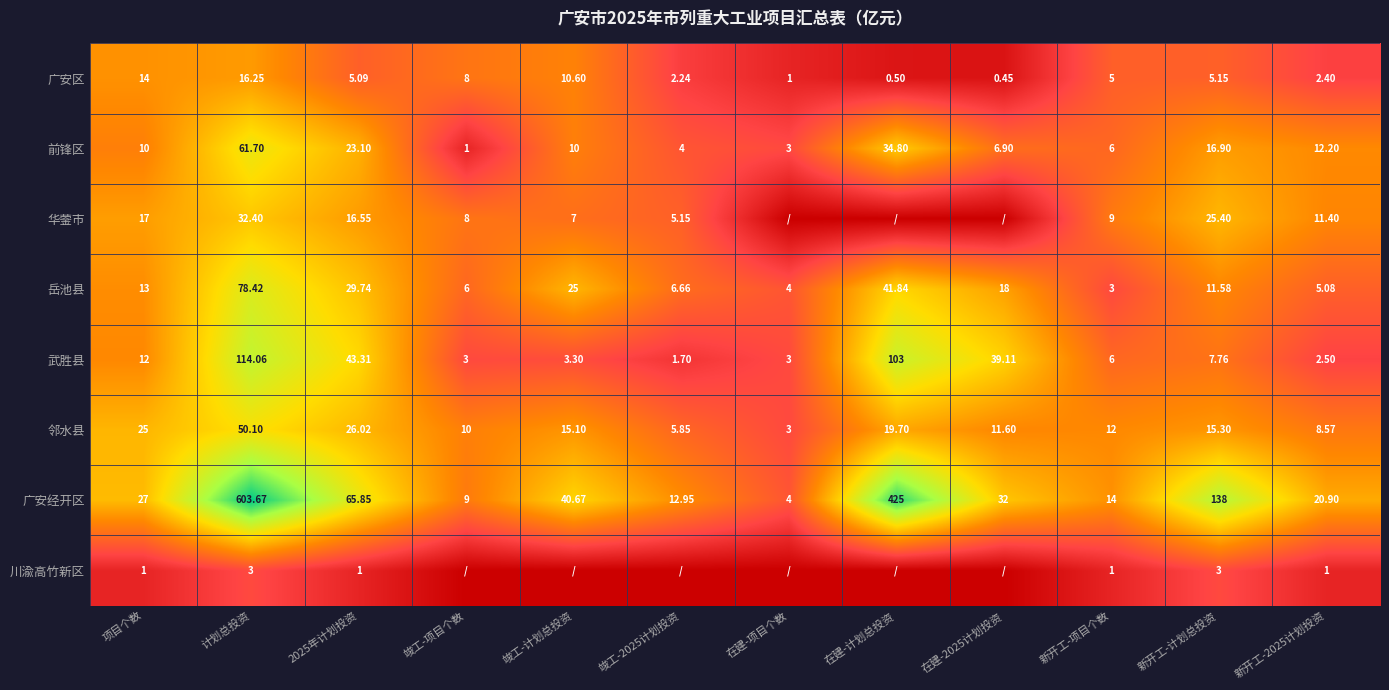

Is the value of 华蓥市 at 新开工-计划总投资 greater than the value of 岳池县 at 项目个数?

Yes